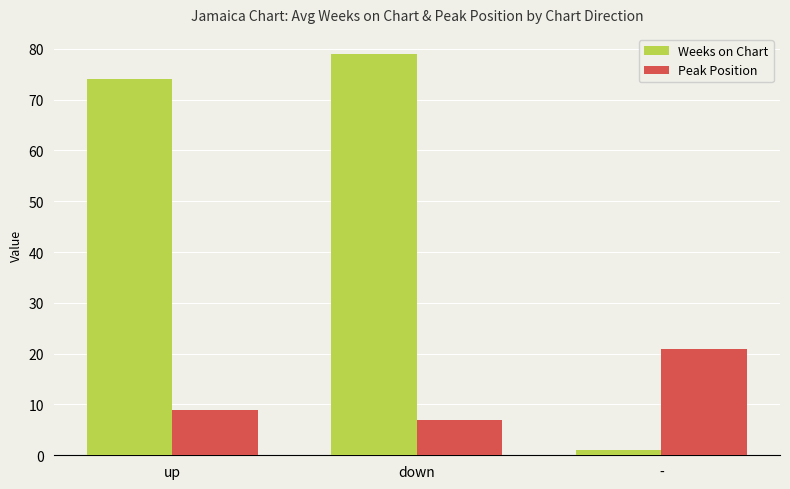

What is the average value of the Weeks on Chart series?

51